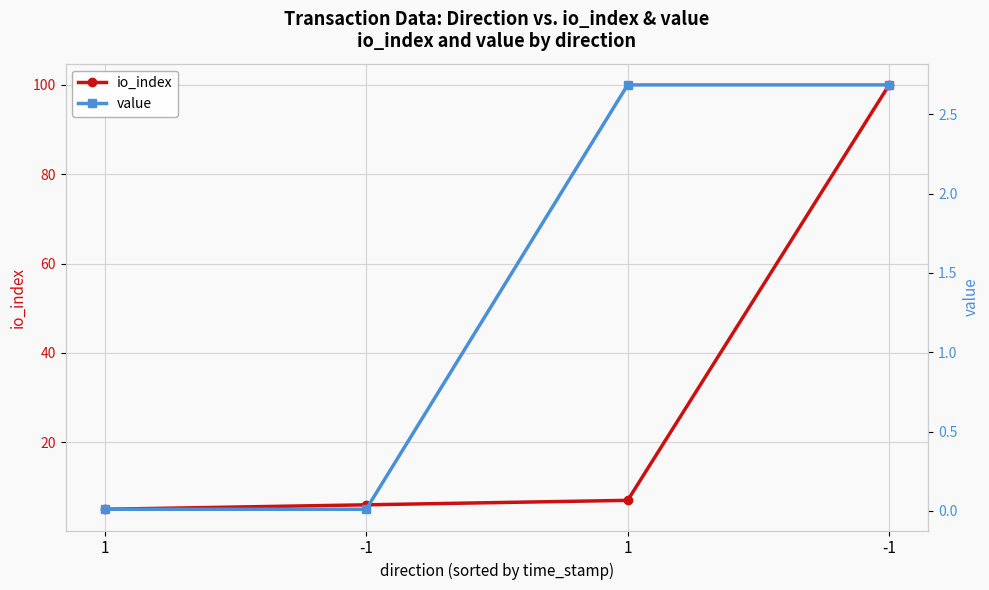

What are all the series names shown in the legend?

io_index, value